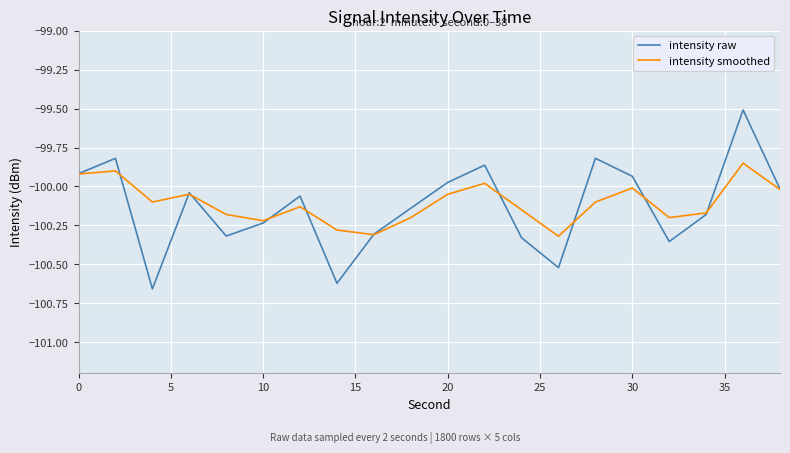

Which series has the largest range (max minus min)?

intensity raw